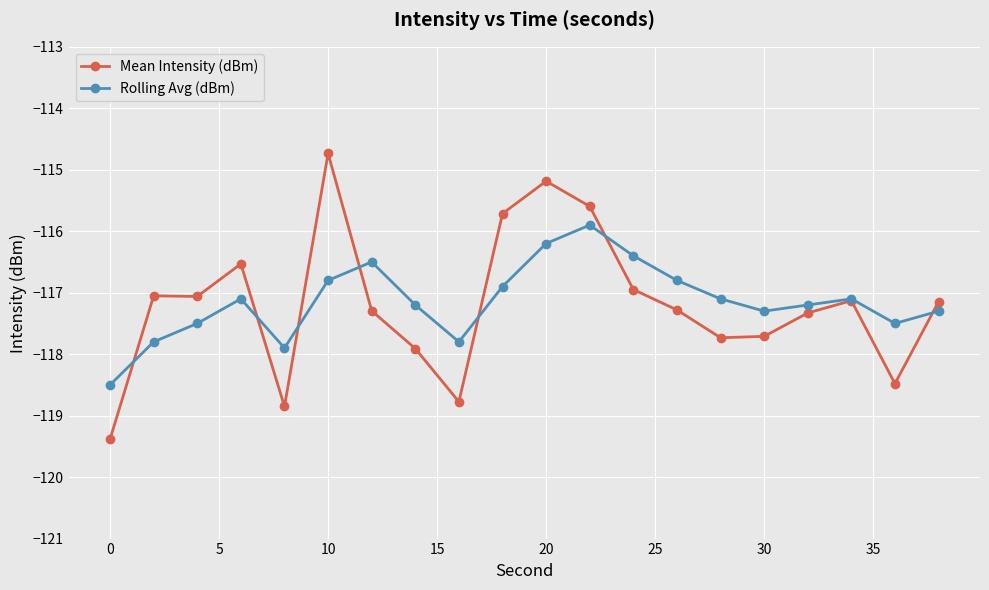

What is the average value of the Rolling Avg (dBm) series?

-117.1